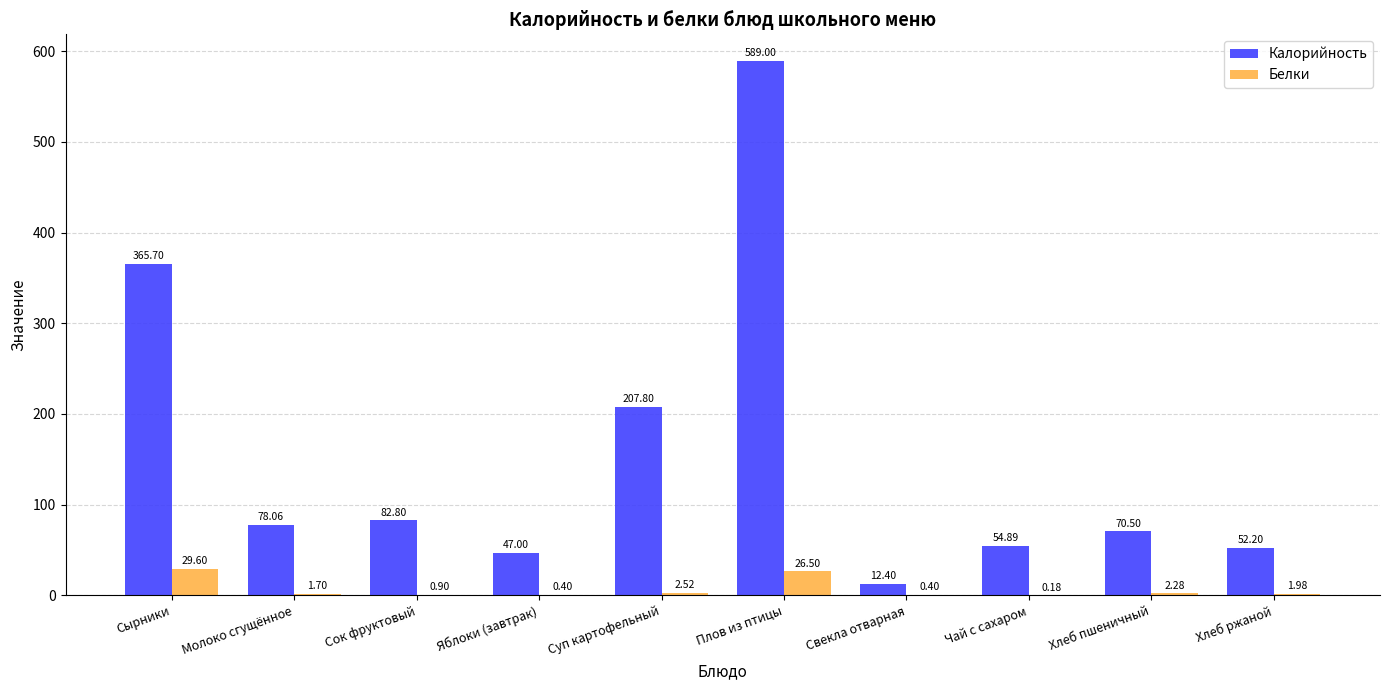

Is it true that Белки equals 1.7 at Молоко сгущённое?

True